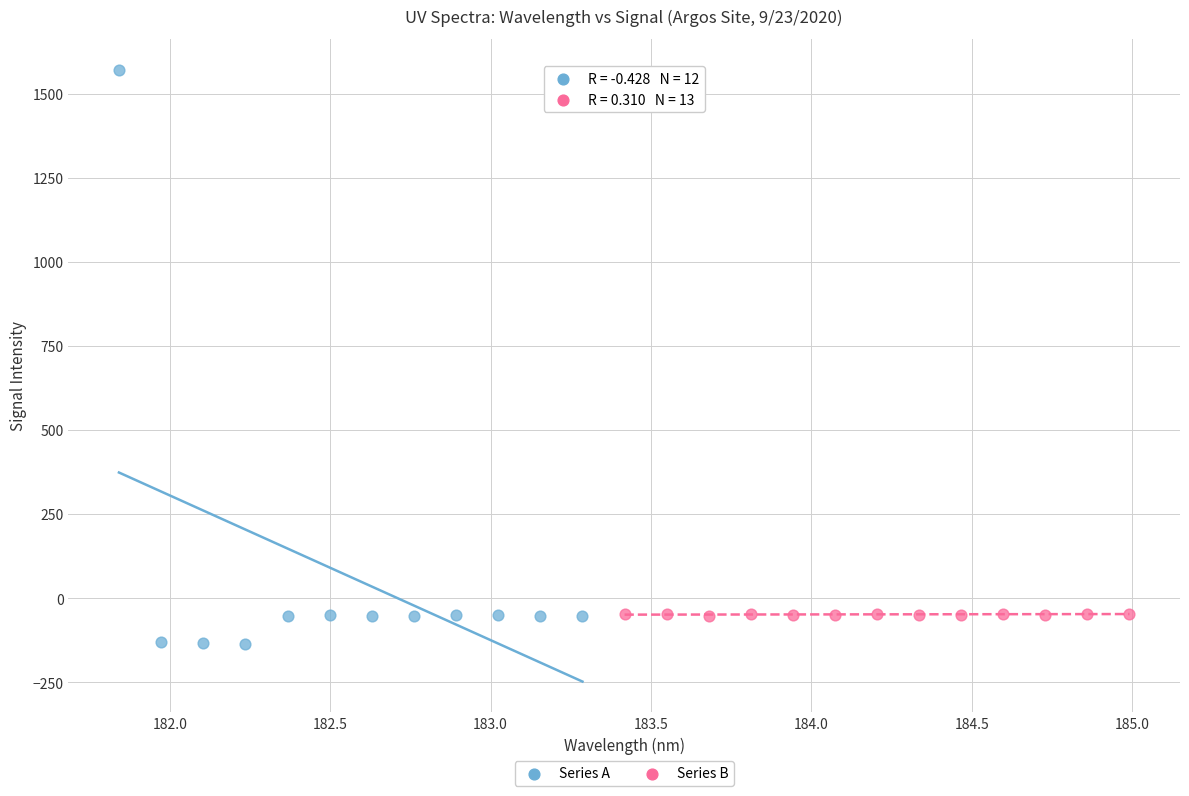

Which series reaches the minimum Y coordinate?

Series A